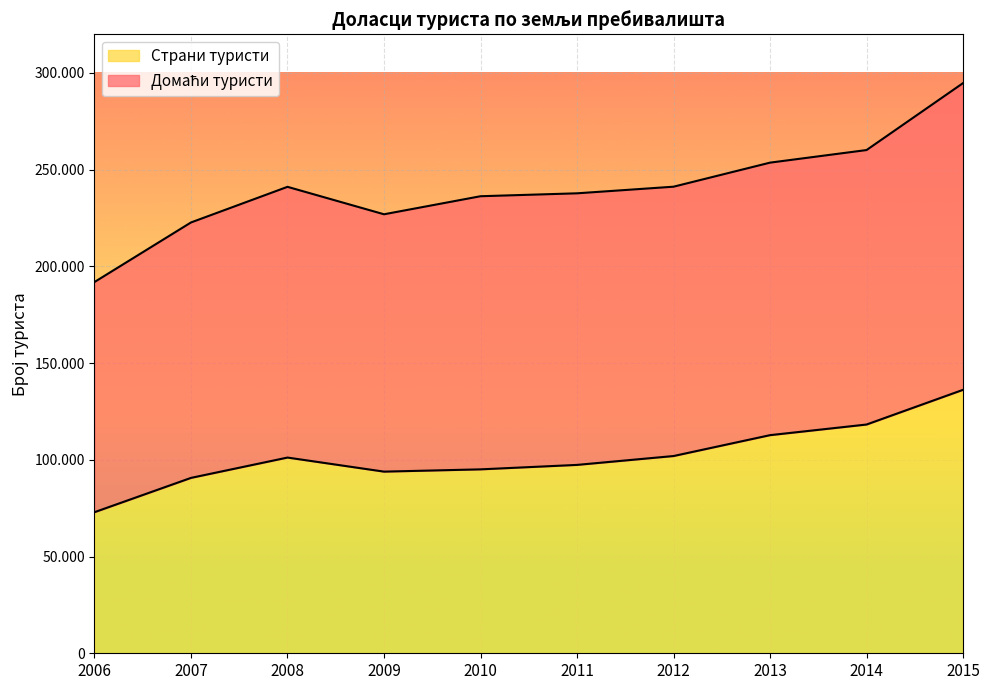

What is the difference between the maximum and minimum values?

63273